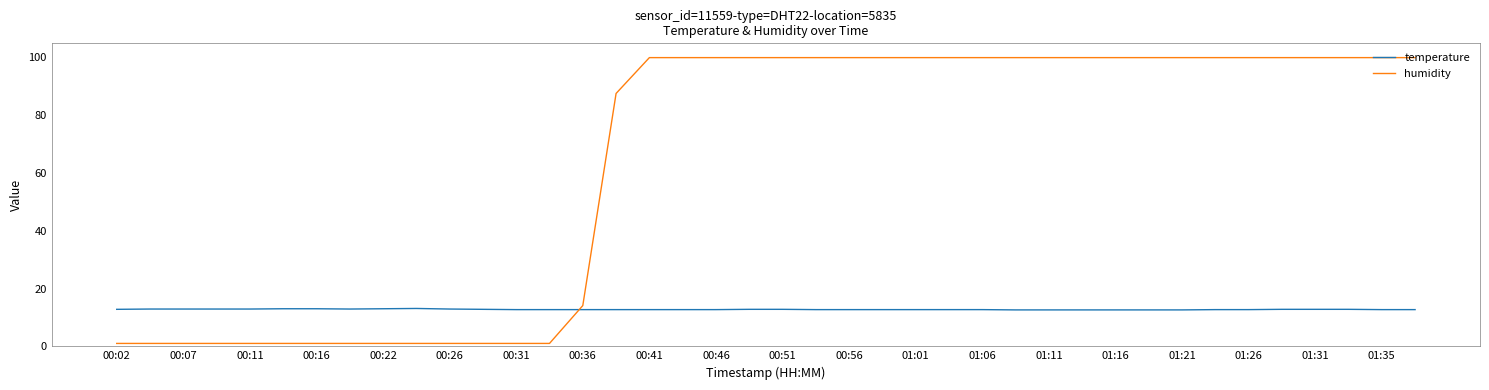

After their last crossing, which series has the higher values: temperature or humidity?

humidity